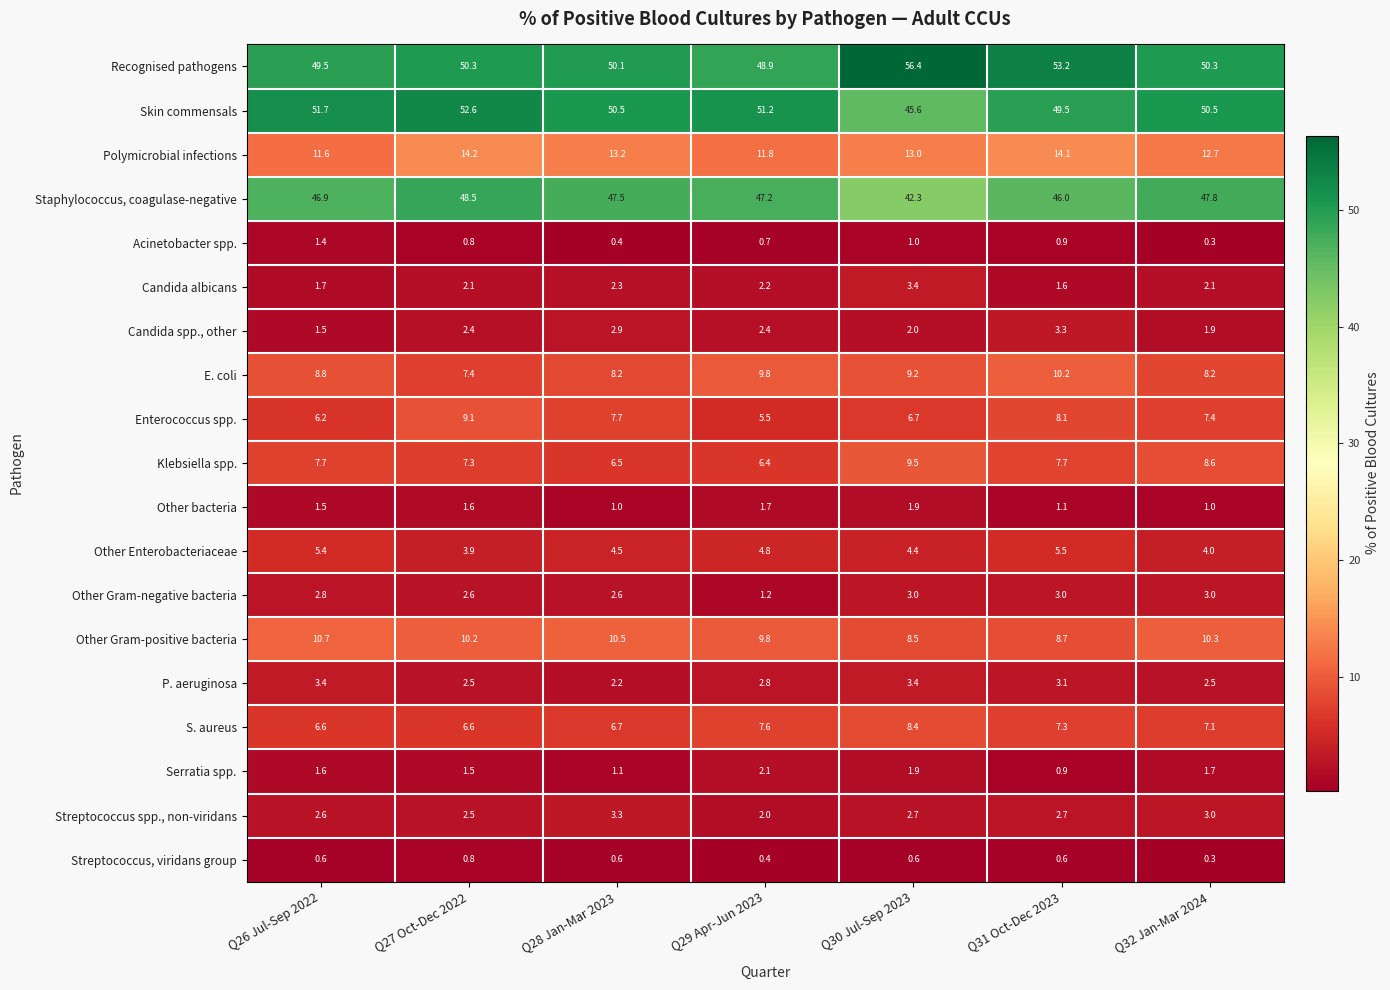

Rank the categories by Enterococcus spp. value from lowest to highest.

Q29 Apr-Jun 2023, Q26 Jul-Sep 2022, Q30 Jul-Sep 2023, Q32 Jan-Mar 2024, Q28 Jan-Mar 2023, Q31 Oct-Dec 2023, Q27 Oct-Dec 2022